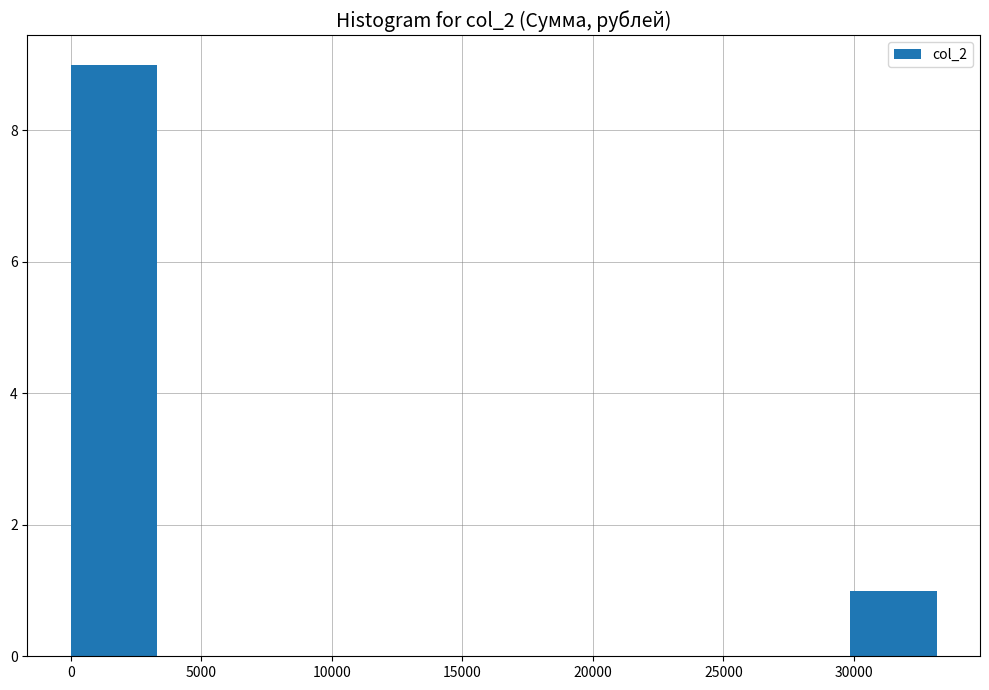

What is the height of the bar covering 0 to 3500 on the x-axis? Neither the bar edges nor the heights are printed on the chart, so give them approximately, as read against the axes.

9